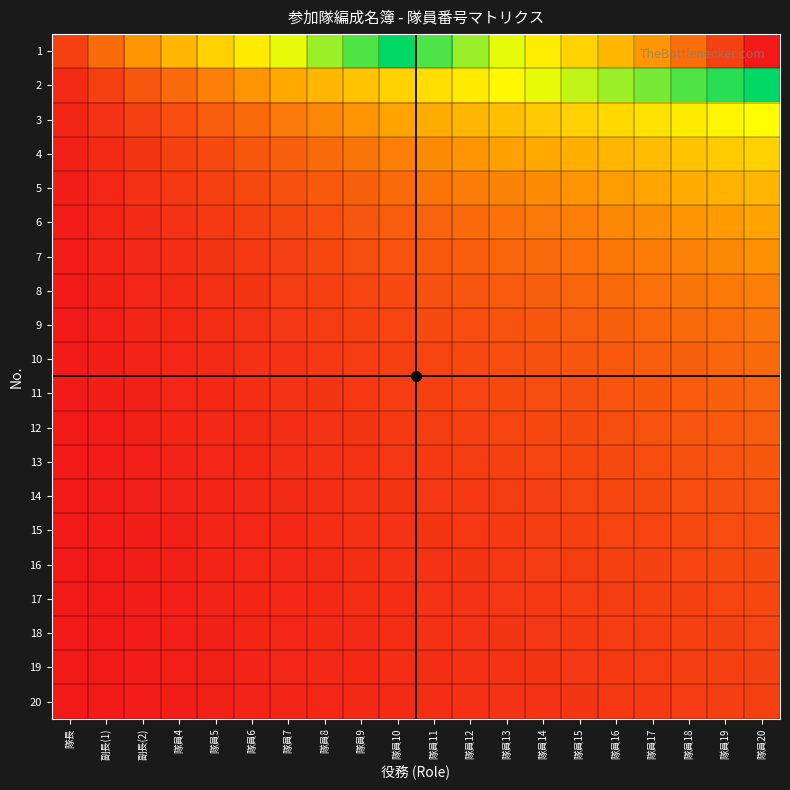

Reading left to right, what are all the values shown in this chart?

1: 隊長=0.0	副長(1)=0.1	副長(2)=0.1	隊員4=0.2	隊員5=0.2	隊員6=0.3	隊員7=0.3	隊員8=0.4	隊員9=0.4	隊員10=0.5	隊員11=0.5	隊員12=0.6	隊員13=0.6	隊員14=0.7	隊員15=0.7	隊員16=0.8	隊員17=0.8	隊員18=0.9	隊員19=0.9	隊員20=1.0
2: 隊長=0.0	副長(1)=0.0	副長(2)=0.1	隊員4=0.1	隊員5=0.1	隊員6=0.1	隊員7=0.2	隊員8=0.2	隊員9=0.2	隊員10=0.2	隊員11=0.3	隊員12=0.3	隊員13=0.3	隊員14=0.3	隊員15=0.4	隊員16=0.4	隊員17=0.4	隊員18=0.4	隊員19=0.5	隊員20=0.5
3: 隊長=0.0	副長(1)=0.0	副長(2)=0.0	隊員4=0.1	隊員5=0.1	隊員6=0.1	隊員7=0.1	隊員8=0.1	隊員9=0.1	隊員10=0.2	隊員11=0.2	隊員12=0.2	隊員13=0.2	隊員14=0.2	隊員15=0.2	隊員16=0.3	隊員17=0.3	隊員18=0.3	隊員19=0.3	隊員20=0.3
4: 隊長=0.0	副長(1)=0.0	副長(2)=0.0	隊員4=0.0	隊員5=0.1	隊員6=0.1	隊員7=0.1	隊員8=0.1	隊員9=0.1	隊員10=0.1	隊員11=0.1	隊員12=0.1	隊員13=0.2	隊員14=0.2	隊員15=0.2	隊員16=0.2	隊員17=0.2	隊員18=0.2	隊員19=0.2	隊員20=0.2
5: 隊長=0.0	副長(1)=0.0	副長(2)=0.0	隊員4=0.0	隊員5=0.0	隊員6=0.1	隊員7=0.1	隊員8=0.1	隊員9=0.1	隊員10=0.1	隊員11=0.1	隊員12=0.1	隊員13=0.1	隊員14=0.1	隊員15=0.1	隊員16=0.2	隊員17=0.2	隊員18=0.2	隊員19=0.2	隊員20=0.2
6: 隊長=0.0	副長(1)=0.0	副長(2)=0.0	隊員4=0.0	隊員5=0.0	隊員6=0.0	隊員7=0.1	隊員8=0.1	隊員9=0.1	隊員10=0.1	隊員11=0.1	隊員12=0.1	隊員13=0.1	隊員14=0.1	隊員15=0.1	隊員16=0.1	隊員17=0.1	隊員18=0.1	隊員19=0.2	隊員20=0.2
7: 隊長=0.0	副長(1)=0.0	副長(2)=0.0	隊員4=0.0	隊員5=0.0	隊員6=0.0	隊員7=0.0	隊員8=0.1	隊員9=0.1	隊員10=0.1	隊員11=0.1	隊員12=0.1	隊員13=0.1	隊員14=0.1	隊員15=0.1	隊員16=0.1	隊員17=0.1	隊員18=0.1	隊員19=0.1	隊員20=0.1
8: 隊長=0.0	副長(1)=0.0	副長(2)=0.0	隊員4=0.0	隊員5=0.0	隊員6=0.0	隊員7=0.0	隊員8=0.0	隊員9=0.1	隊員10=0.1	隊員11=0.1	隊員12=0.1	隊員13=0.1	隊員14=0.1	隊員15=0.1	隊員16=0.1	隊員17=0.1	隊員18=0.1	隊員19=0.1	隊員20=0.1
9: 隊長=0.0	副長(1)=0.0	副長(2)=0.0	隊員4=0.0	隊員5=0.0	隊員6=0.0	隊員7=0.0	隊員8=0.0	隊員9=0.0	隊員10=0.1	隊員11=0.1	隊員12=0.1	隊員13=0.1	隊員14=0.1	隊員15=0.1	隊員16=0.1	隊員17=0.1	隊員18=0.1	隊員19=0.1	隊員20=0.1
10: 隊長=0.0	副長(1)=0.0	副長(2)=0.0	隊員4=0.0	隊員5=0.0	隊員6=0.0	隊員7=0.0	隊員8=0.0	隊員9=0.0	隊員10=0.0	隊員11=0.1	隊員12=0.1	隊員13=0.1	隊員14=0.1	隊員15=0.1	隊員16=0.1	隊員17=0.1	隊員18=0.1	隊員19=0.1	隊員20=0.1
11: 隊長=0.0	副長(1)=0.0	副長(2)=0.0	隊員4=0.0	隊員5=0.0	隊員6=0.0	隊員7=0.0	隊員8=0.0	隊員9=0.0	隊員10=0.0	隊員11=0.0	隊員12=0.1	隊員13=0.1	隊員14=0.1	隊員15=0.1	隊員16=0.1	隊員17=0.1	隊員18=0.1	隊員19=0.1	隊員20=0.1
12: 隊長=0.0	副長(1)=0.0	副長(2)=0.0	隊員4=0.0	隊員5=0.0	隊員6=0.0	隊員7=0.0	隊員8=0.0	隊員9=0.0	隊員10=0.0	隊員11=0.0	隊員12=0.0	隊員13=0.1	隊員14=0.1	隊員15=0.1	隊員16=0.1	隊員17=0.1	隊員18=0.1	隊員19=0.1	隊員20=0.1
13: 隊長=0.0	副長(1)=0.0	副長(2)=0.0	隊員4=0.0	隊員5=0.0	隊員6=0.0	隊員7=0.0	隊員8=0.0	隊員9=0.0	隊員10=0.0	隊員11=0.0	隊員12=0.0	隊員13=0.0	隊員14=0.1	隊員15=0.1	隊員16=0.1	隊員17=0.1	隊員18=0.1	隊員19=0.1	隊員20=0.1
14: 隊長=0.0	副長(1)=0.0	副長(2)=0.0	隊員4=0.0	隊員5=0.0	隊員6=0.0	隊員7=0.0	隊員8=0.0	隊員9=0.0	隊員10=0.0	隊員11=0.0	隊員12=0.0	隊員13=0.0	隊員14=0.0	隊員15=0.1	隊員16=0.1	隊員17=0.1	隊員18=0.1	隊員19=0.1	隊員20=0.1
15: 隊長=0.0	副長(1)=0.0	副長(2)=0.0	隊員4=0.0	隊員5=0.0	隊員6=0.0	隊員7=0.0	隊員8=0.0	隊員9=0.0	隊員10=0.0	隊員11=0.0	隊員12=0.0	隊員13=0.0	隊員14=0.0	隊員15=0.0	隊員16=0.1	隊員17=0.1	隊員18=0.1	隊員19=0.1	隊員20=0.1
16: 隊長=0.0	副長(1)=0.0	副長(2)=0.0	隊員4=0.0	隊員5=0.0	隊員6=0.0	隊員7=0.0	隊員8=0.0	隊員9=0.0	隊員10=0.0	隊員11=0.0	隊員12=0.0	隊員13=0.0	隊員14=0.0	隊員15=0.0	隊員16=0.0	隊員17=0.1	隊員18=0.1	隊員19=0.1	隊員20=0.1
17: 隊長=0.0	副長(1)=0.0	副長(2)=0.0	隊員4=0.0	隊員5=0.0	隊員6=0.0	隊員7=0.0	隊員8=0.0	隊員9=0.0	隊員10=0.0	隊員11=0.0	隊員12=0.0	隊員13=0.0	隊員14=0.0	隊員15=0.0	隊員16=0.0	隊員17=0.0	隊員18=0.1	隊員19=0.1	隊員20=0.1
18: 隊長=0.0	副長(1)=0.0	副長(2)=0.0	隊員4=0.0	隊員5=0.0	隊員6=0.0	隊員7=0.0	隊員8=0.0	隊員9=0.0	隊員10=0.0	隊員11=0.0	隊員12=0.0	隊員13=0.0	隊員14=0.0	隊員15=0.0	隊員16=0.0	隊員17=0.0	隊員18=0.0	隊員19=0.1	隊員20=0.1
19: 隊長=0.0	副長(1)=0.0	副長(2)=0.0	隊員4=0.0	隊員5=0.0	隊員6=0.0	隊員7=0.0	隊員8=0.0	隊員9=0.0	隊員10=0.0	隊員11=0.0	隊員12=0.0	隊員13=0.0	隊員14=0.0	隊員15=0.0	隊員16=0.0	隊員17=0.0	隊員18=0.0	隊員19=0.0	隊員20=0.1
20: 隊長=0.0	副長(1)=0.0	副長(2)=0.0	隊員4=0.0	隊員5=0.0	隊員6=0.0	隊員7=0.0	隊員8=0.0	隊員9=0.0	隊員10=0.0	隊員11=0.0	隊員12=0.0	隊員13=0.0	隊員14=0.0	隊員15=0.0	隊員16=0.0	隊員17=0.0	隊員18=0.0	隊員19=0.0	隊員20=0.0